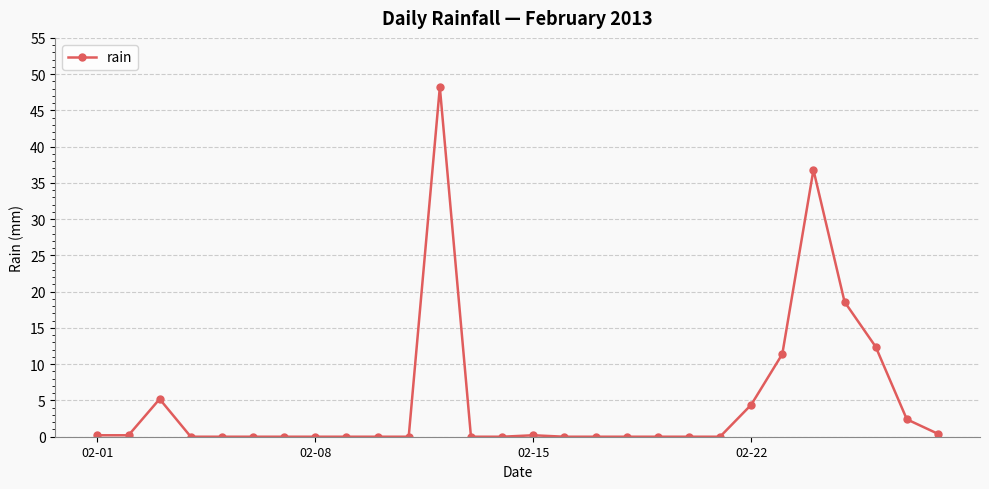

How many categories are shown in the chart?

28